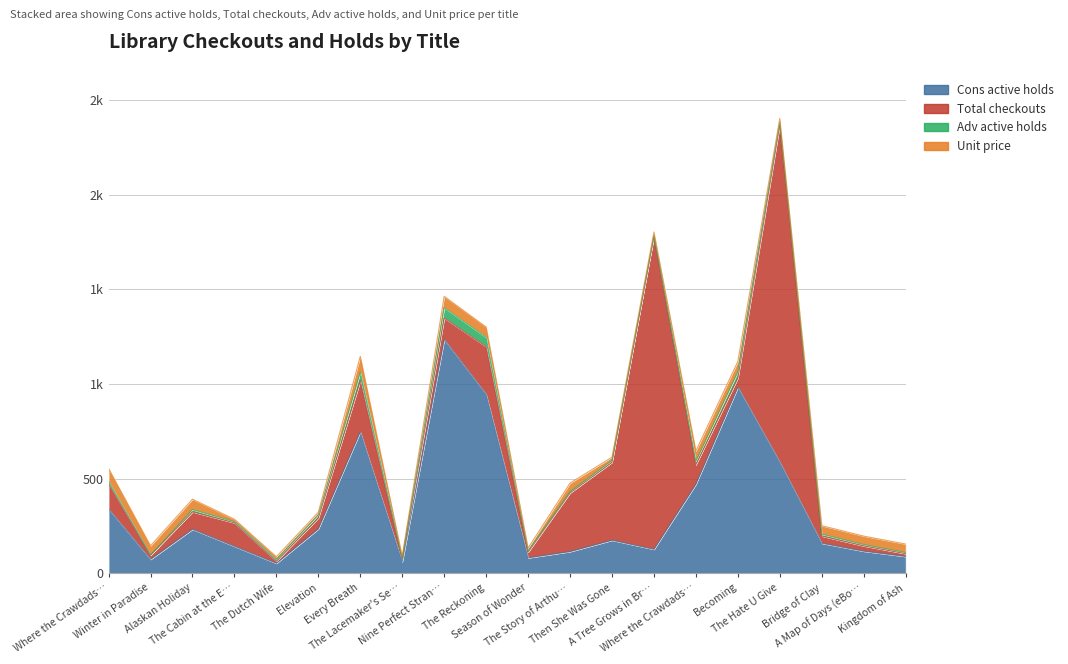

Is it true that Unit price equals 13.2 at The Cabin at the End?

True